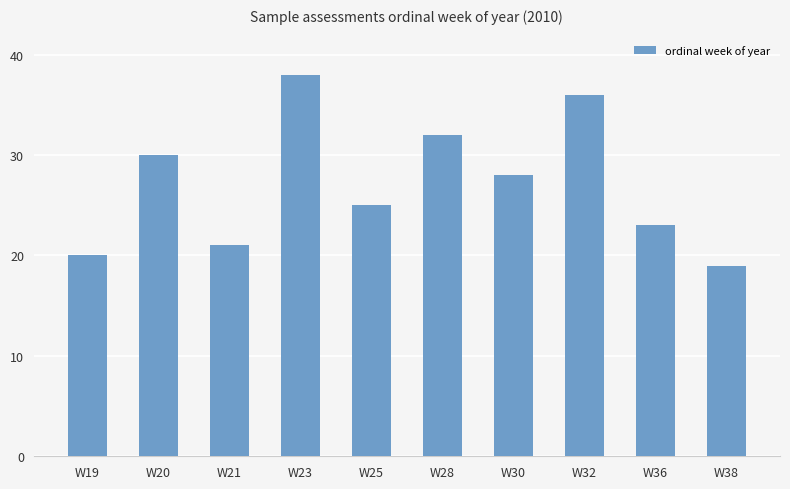

Reading right to left, list all the values displayed in this chart.

19	23	36	28	32	25	38	21	30	20